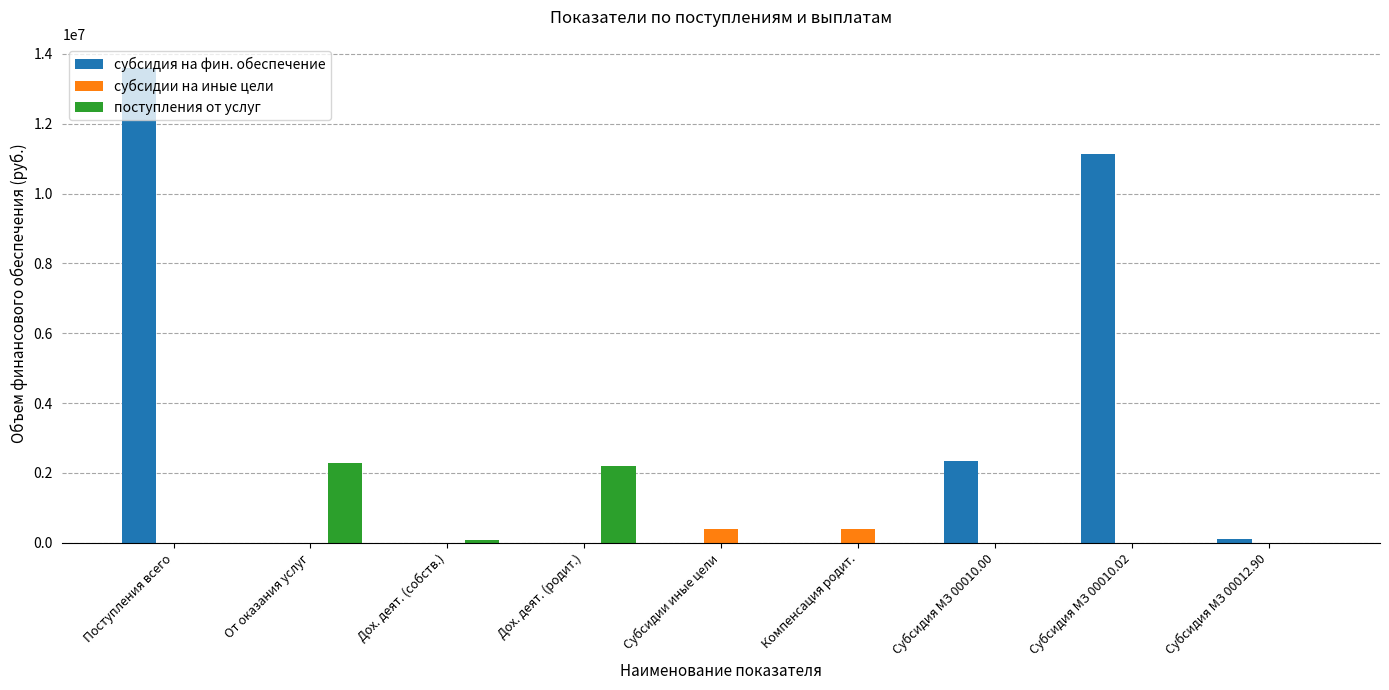

Is the value of субсидии на иные цели at Компенсация родит. greater than the value of поступления от услуг at Субсидии иные цели?

Yes